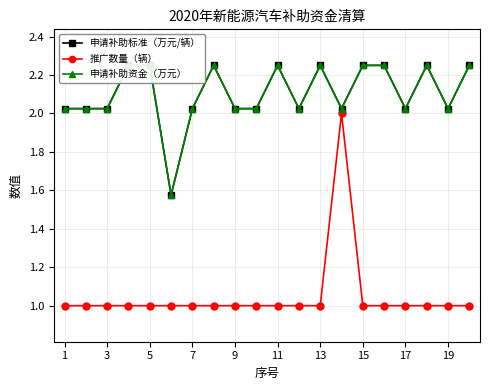

What is the sum of all 申请补助资金（万元） values?

42.1